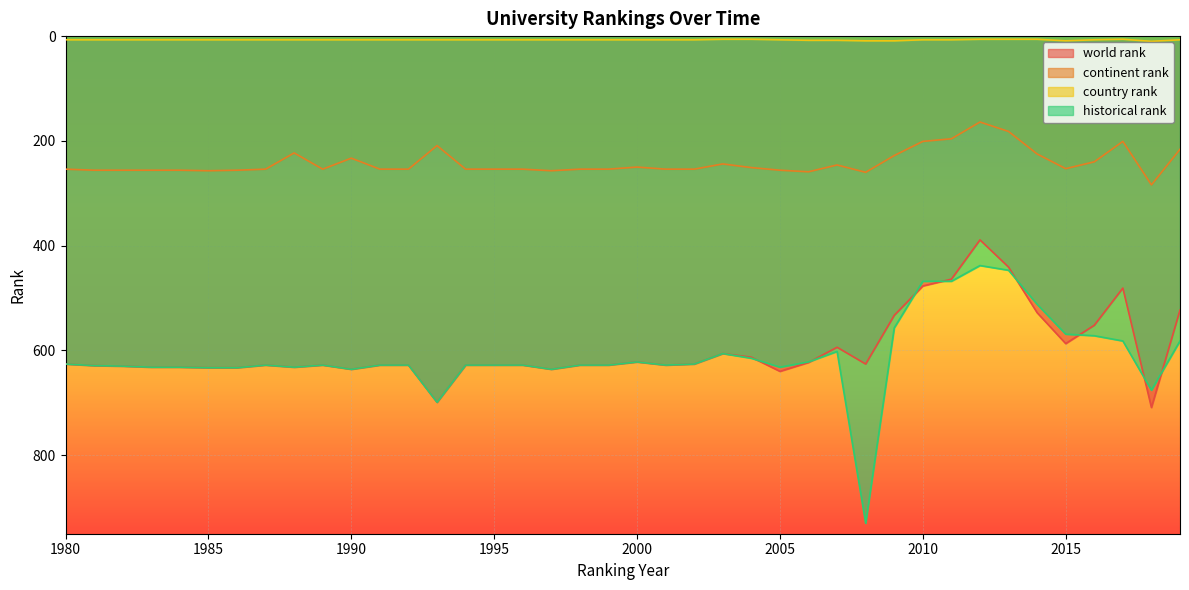

Is the value of historical rank at 1998 greater than the value of country rank at 1984?

Yes